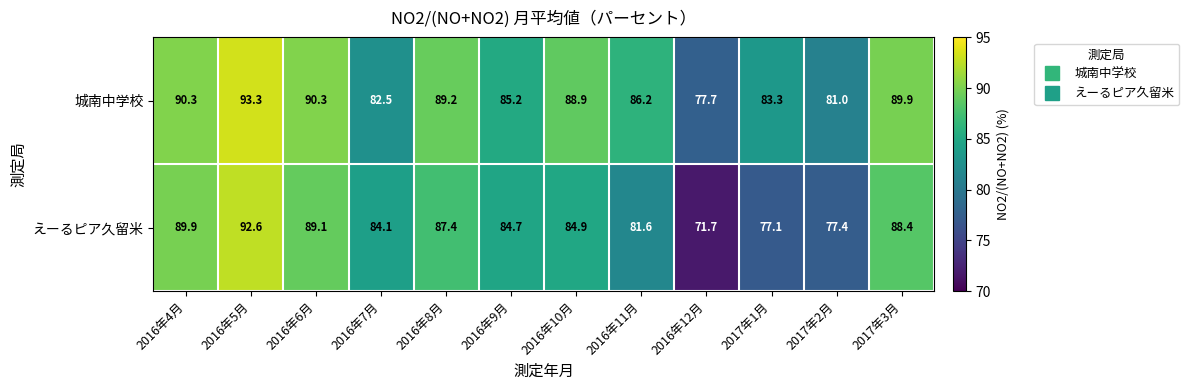

What is the difference between the maximum and minimum values in the えーるピア久留米 series?

20.9